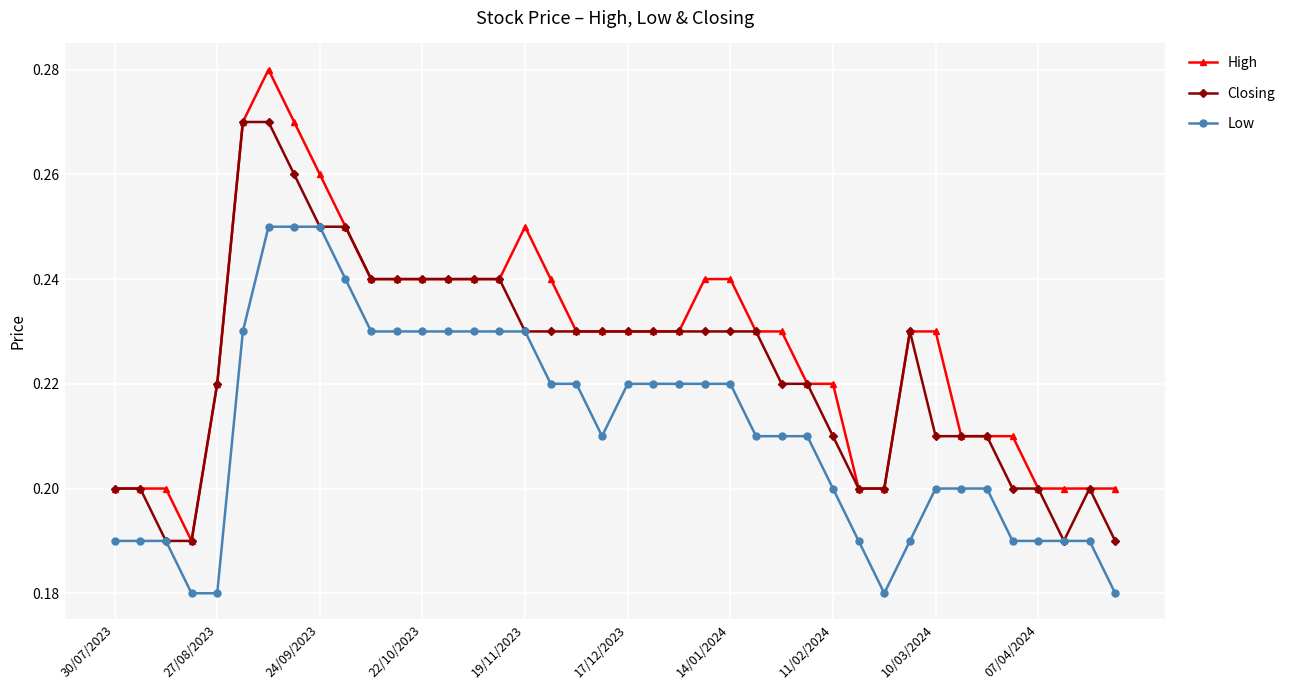

Count the number of data series in this chart.

3